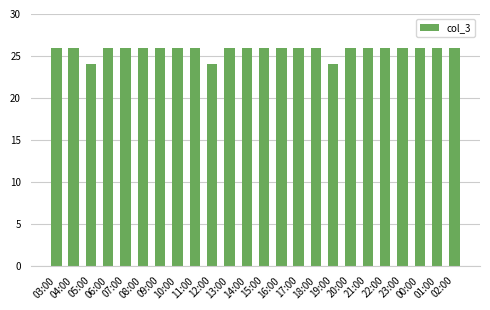

What is the average value?

26